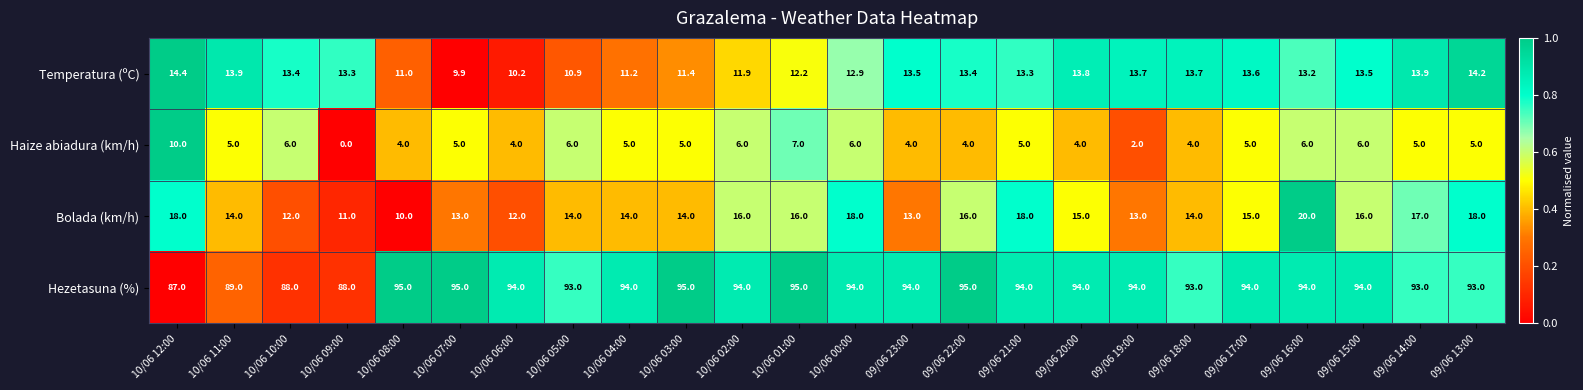

True or false: Temperatura (ºC) has a value of 13.8 at 09/06 20:00.

True